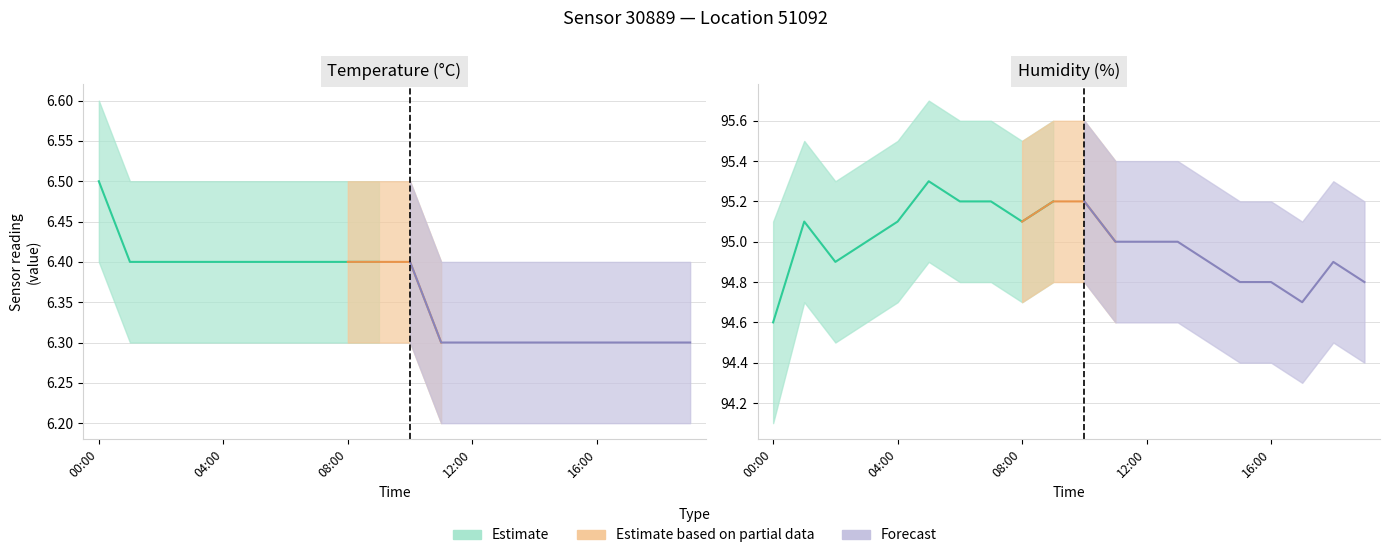

Between 02:00 and 12:00, which series saw the biggest shift?

humidity_upper